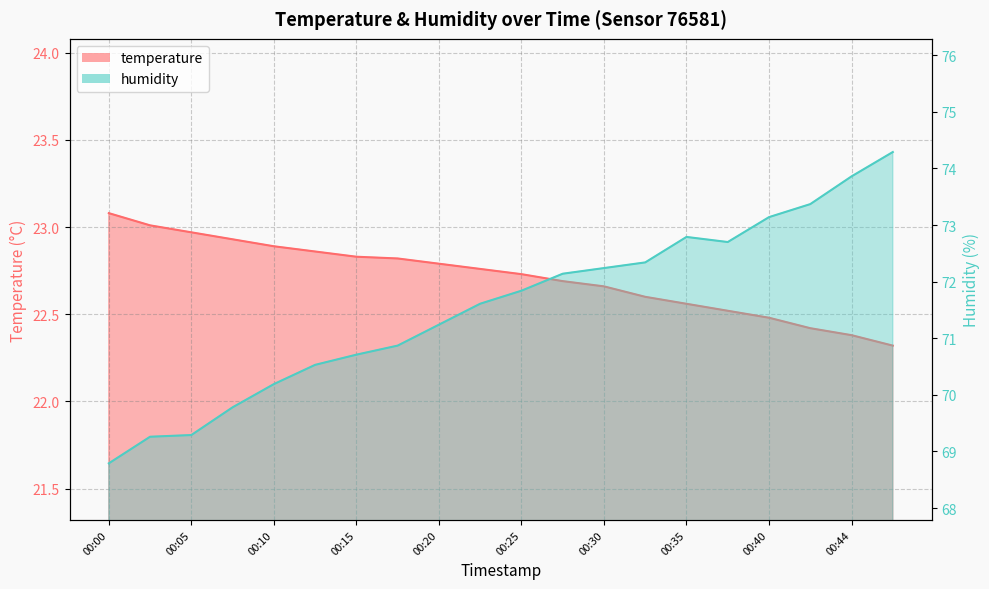

How many lines are shown in the chart?

2